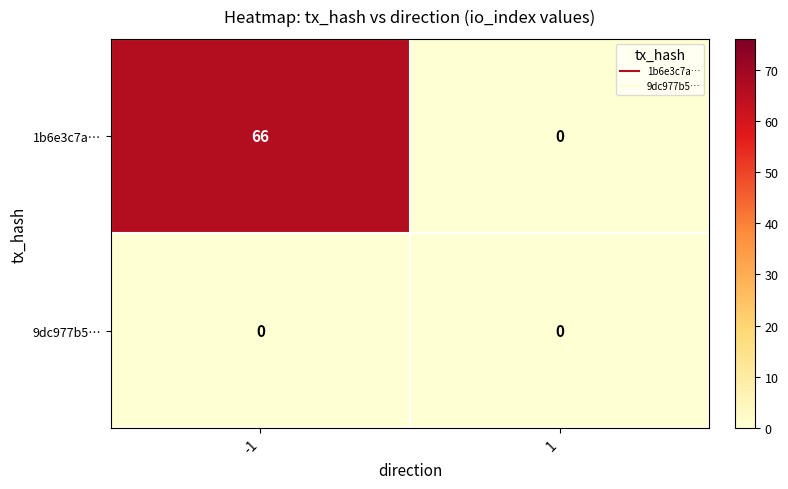

Rank the categories by 1b6e3c7a… value from highest to lowest.

-1, 1